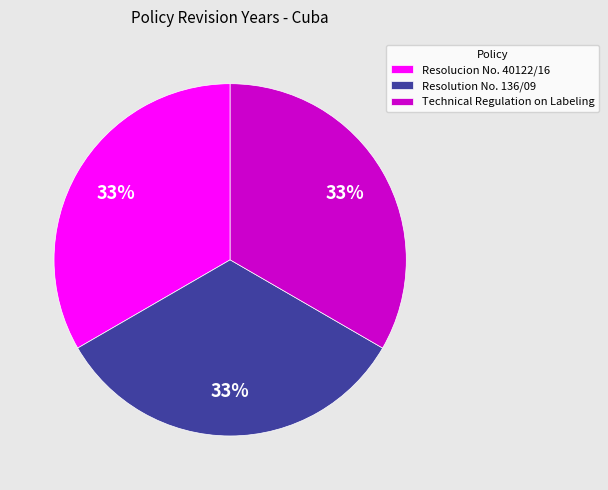

Is the sum of Technical Regulation on Labeling and Resolution No. 136/09 greater than half?

Yes